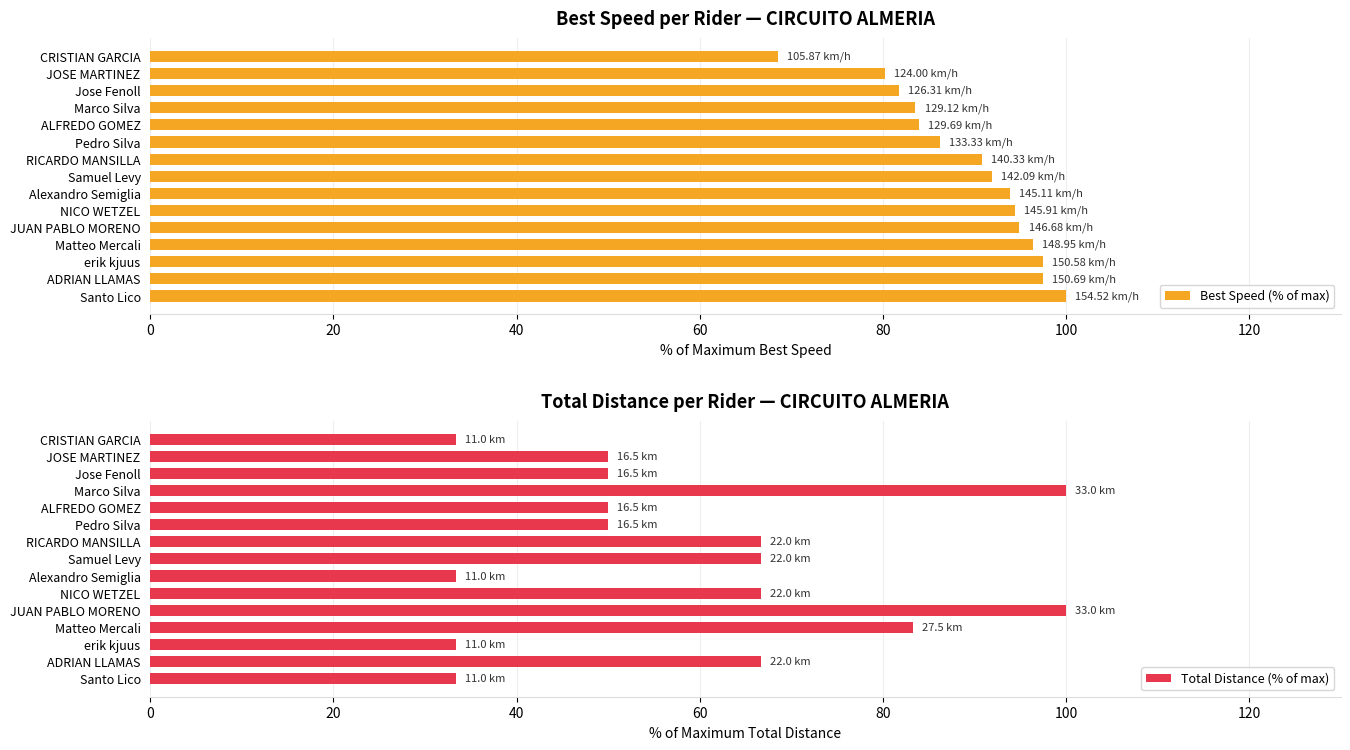

What is the sum of all Total Distance (% of max) values?

883.3